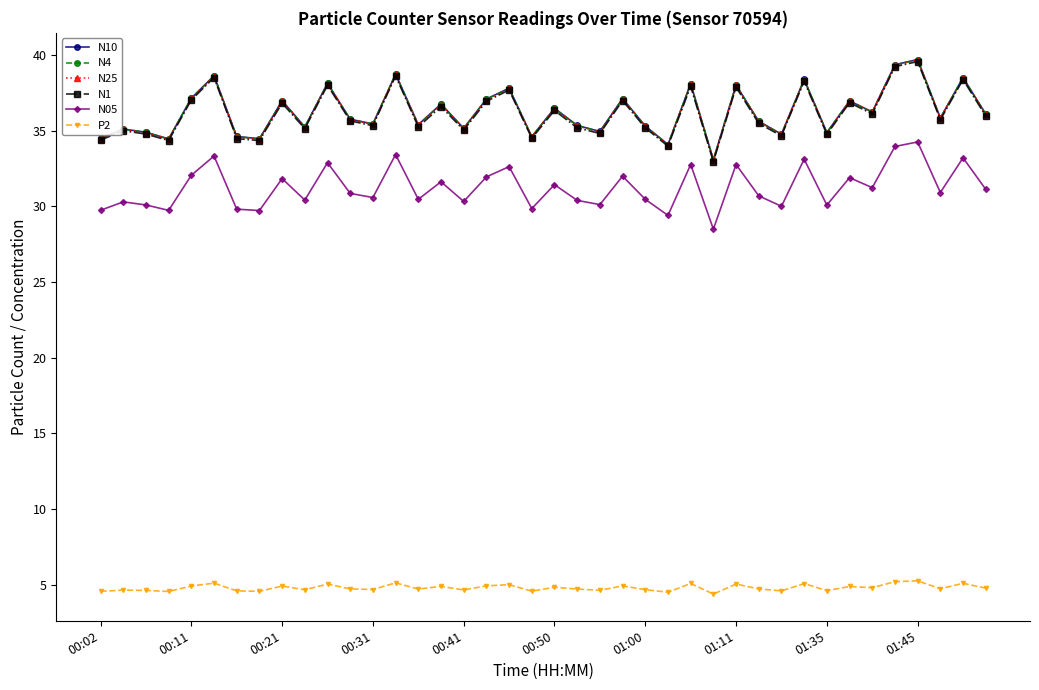

How many data points does each series have?

40